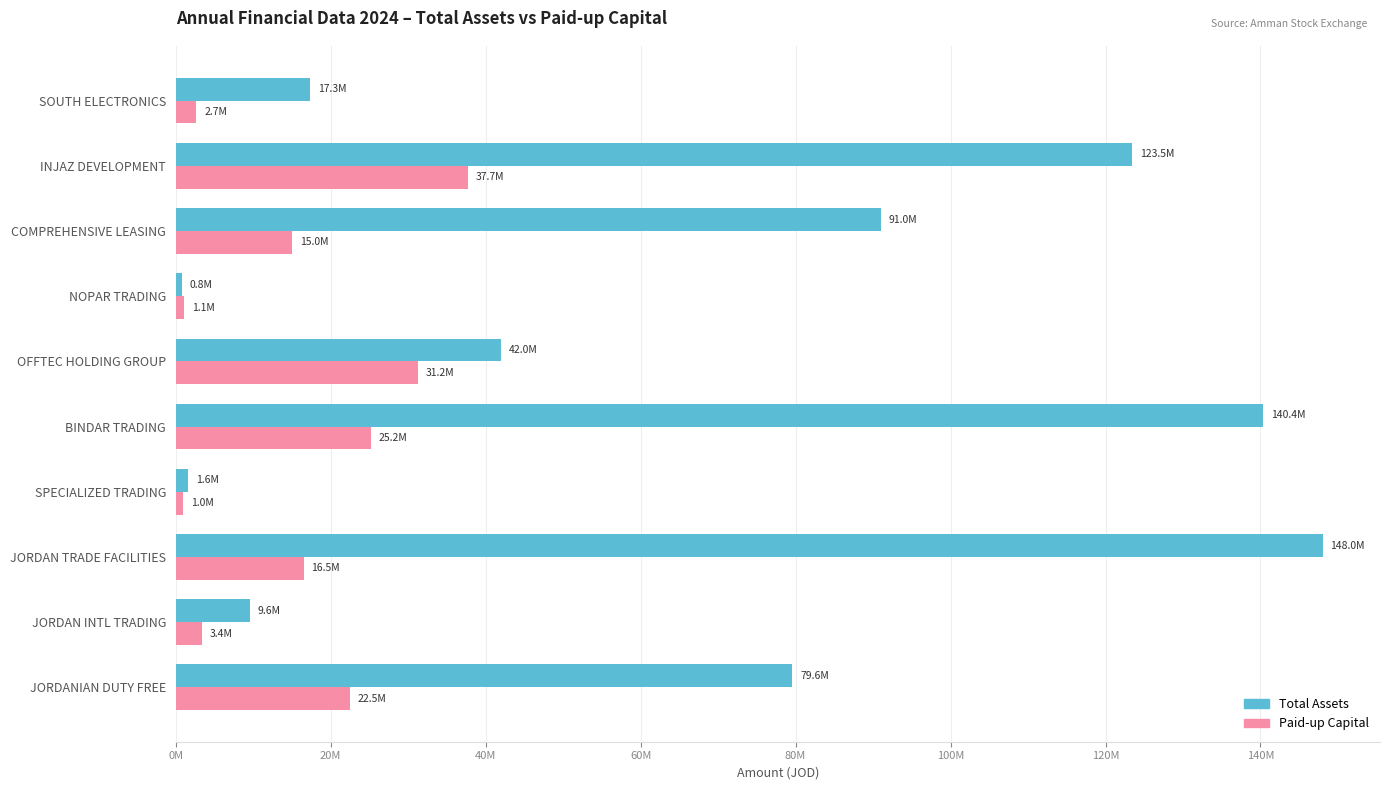

What is the maximum value for Total Assets?

148021533